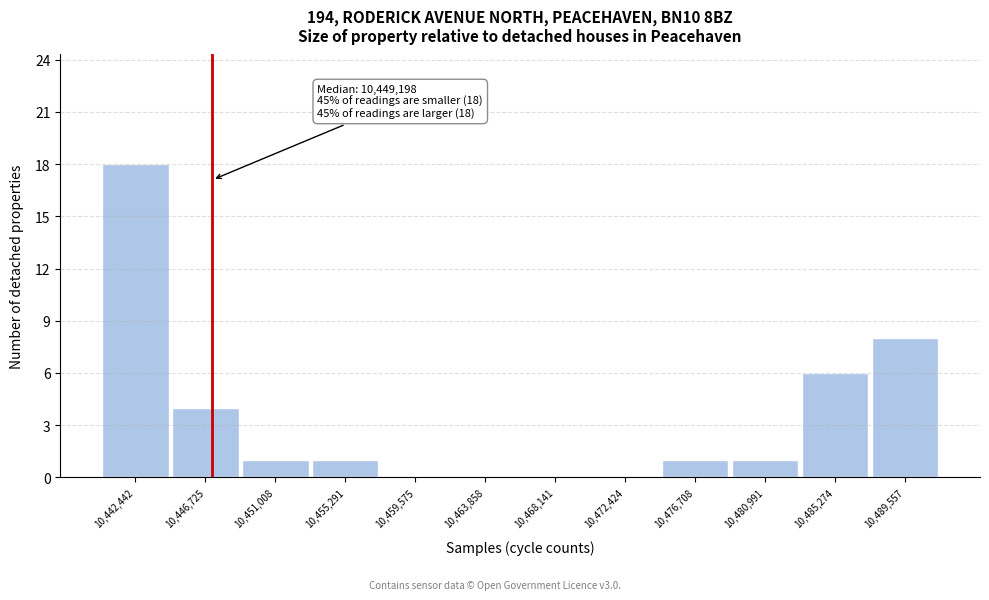

Reading left to right, list all the values displayed in this chart.

10,442,442=18	10,446,725=4	10,451,008=1	10,455,291=1	10,459,575=0	10,463,858=0	10,468,141=0	10,472,424=0	10,476,708=1	10,480,991=1	10,485,274=6	10,489,557=8